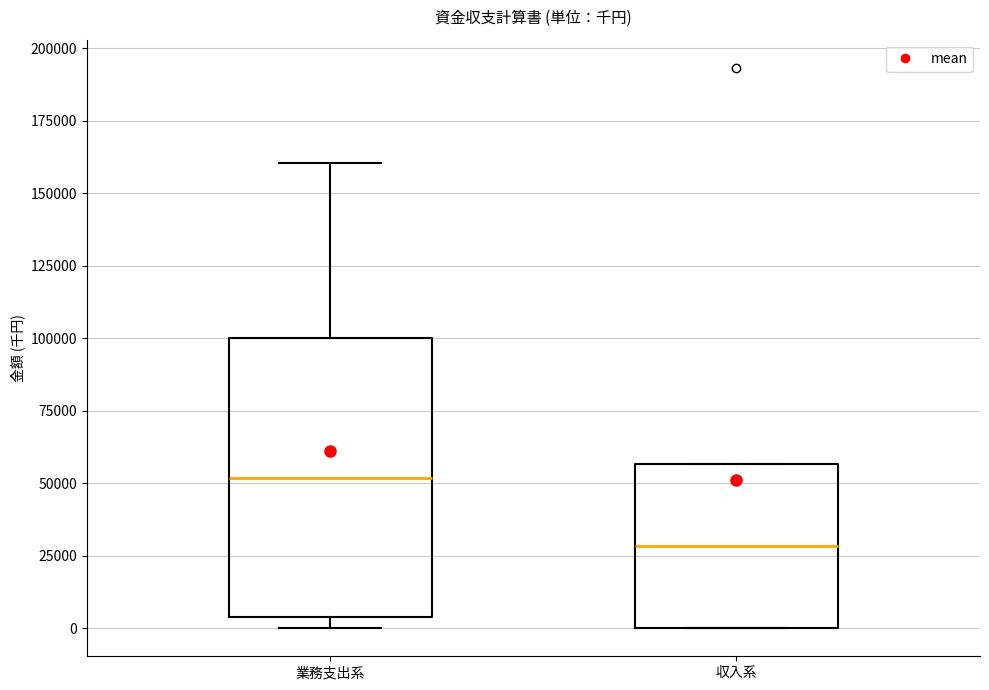

Which box's median line is the highest?

業務支出系